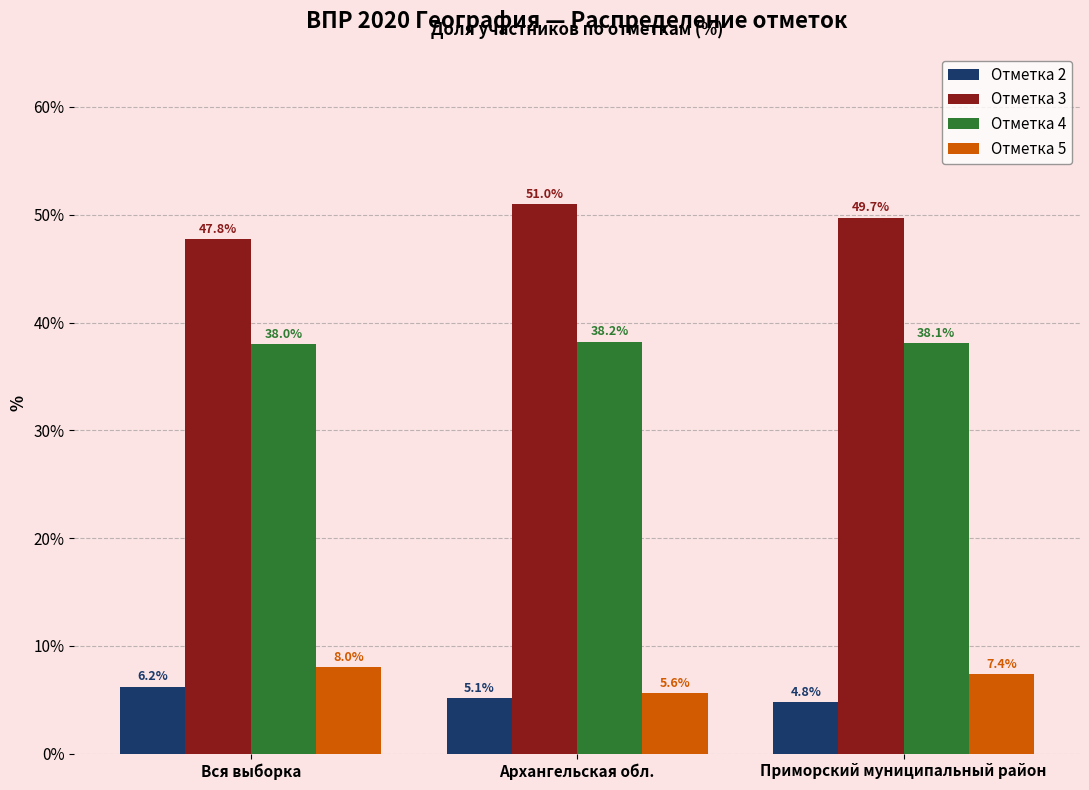

Between Вся выборка and Архангельская обл., which series saw the biggest shift?

Отметка 3